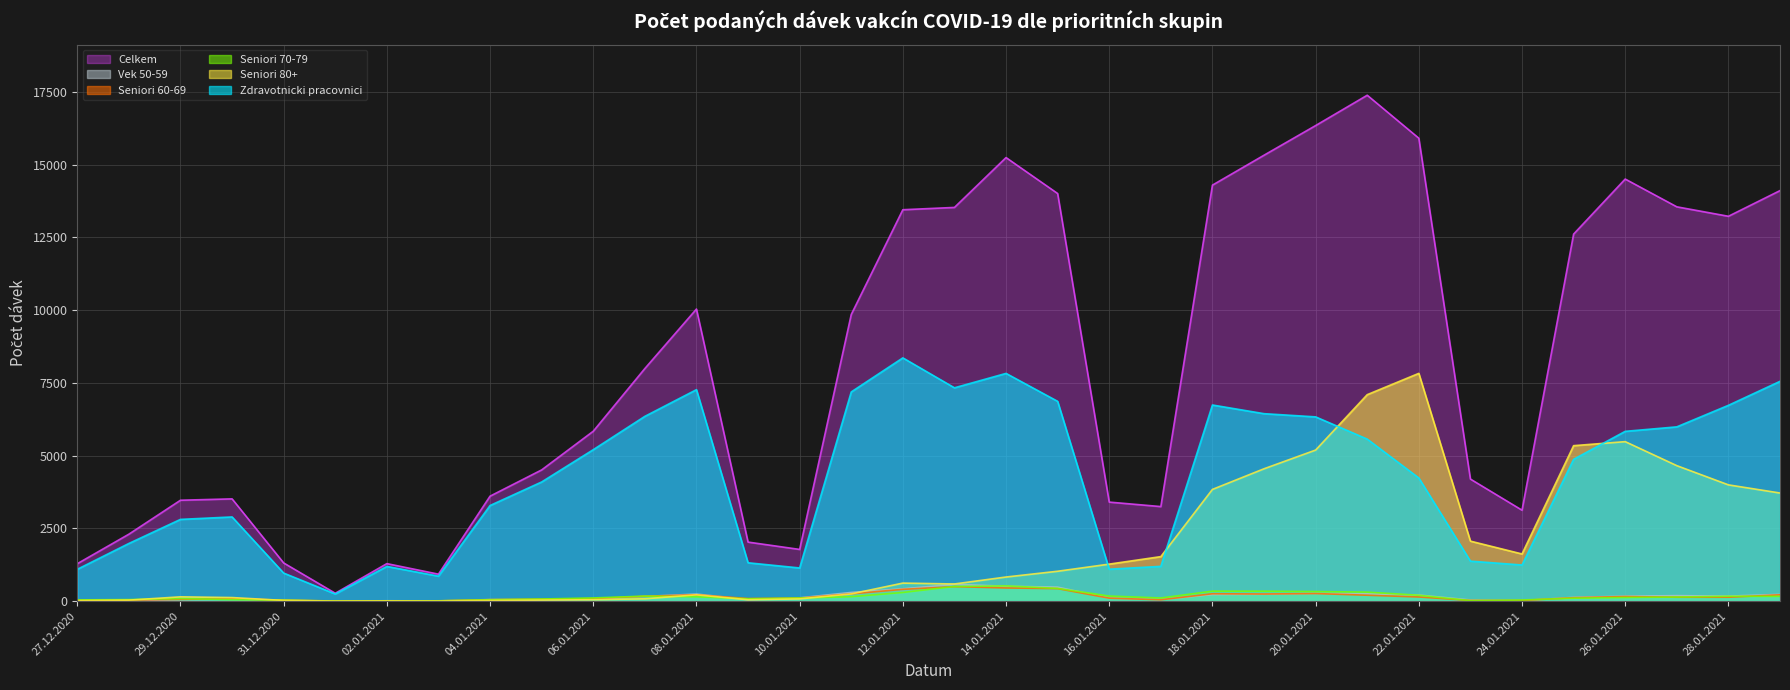

At which label is Zdravotnicki pracovnici closest to 4302?

22.01.2021